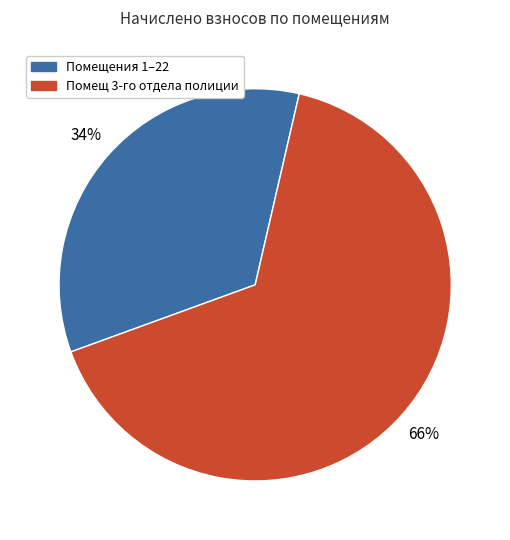

Do Помещения 1–22 and Помещ 3-го отдела полиции together represent more than half of the pie?

Yes